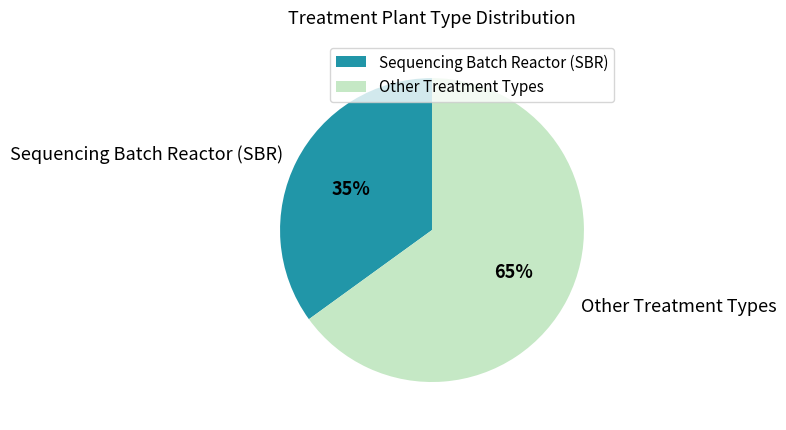

To the nearest percent, what is the difference between the largest and smallest slice percentages?

30%